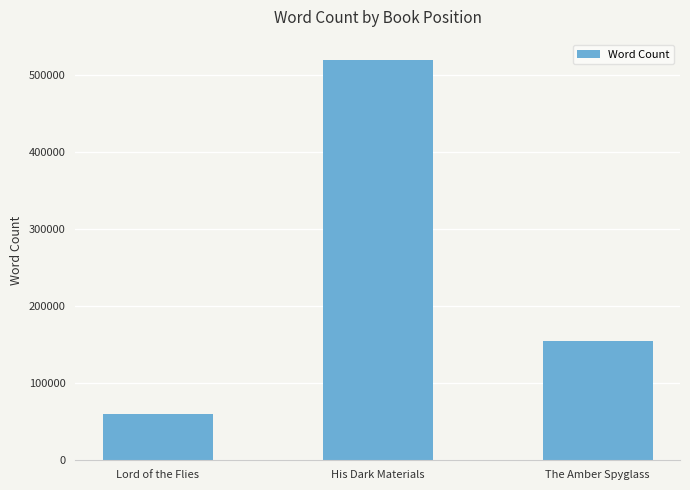

List the labels in order of value, largest first.

His Dark Materials, The Amber Spyglass, Lord of the Flies